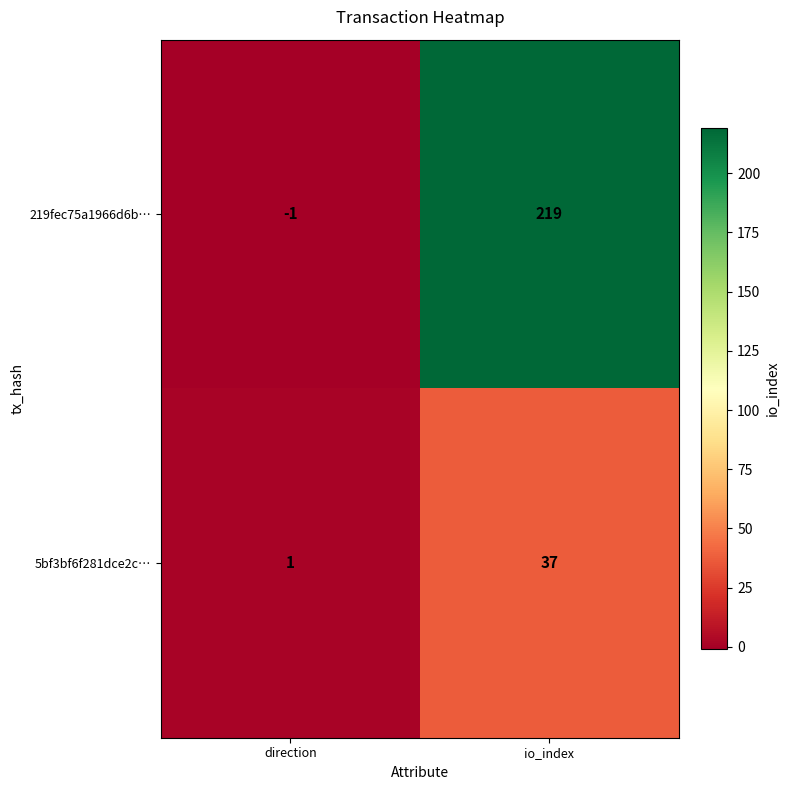

Reading left to right, extract all data points from this chart.

219fec75a1966d6b…: -1	219
5bf3bf6f281dce2c…: 1	37